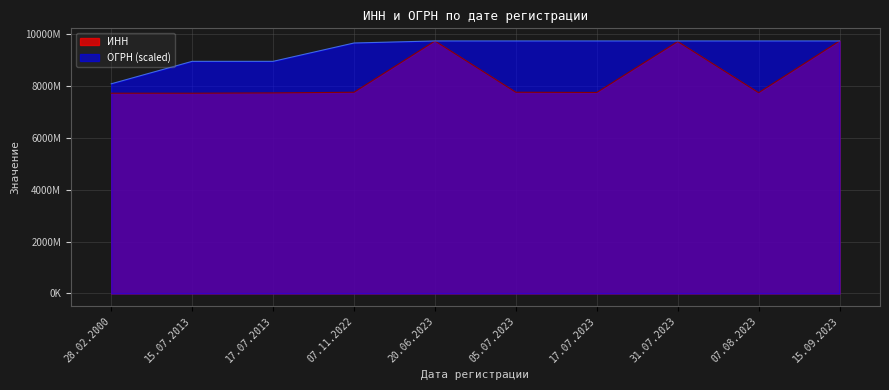

Count the number of categories in the chart.

10